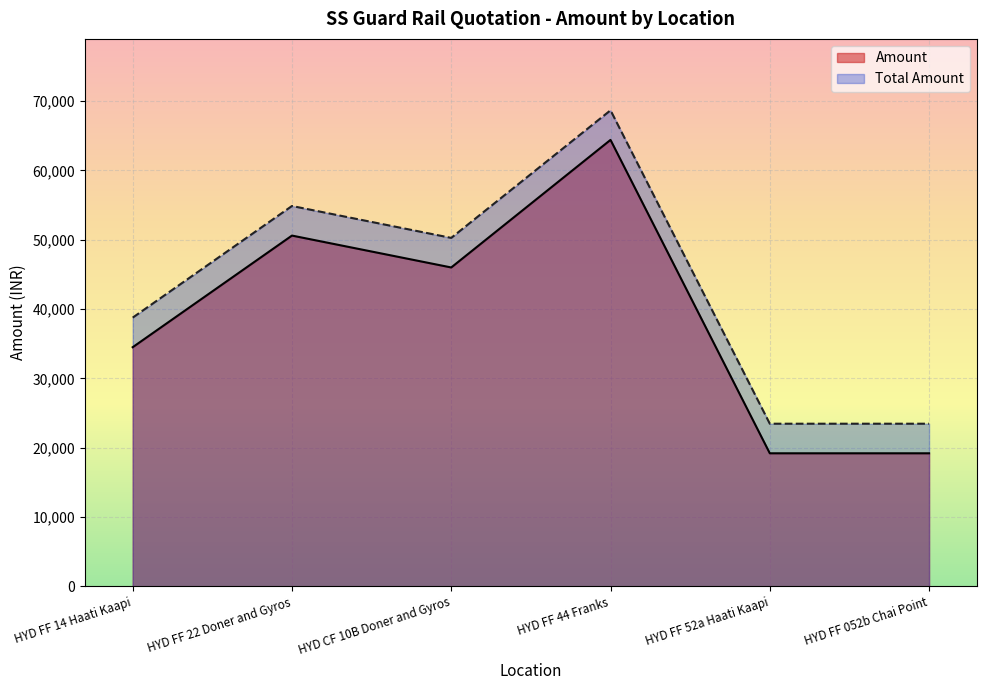

Where does the Amount series first go above 46000?

HYD FF 22 Doner and Gyros